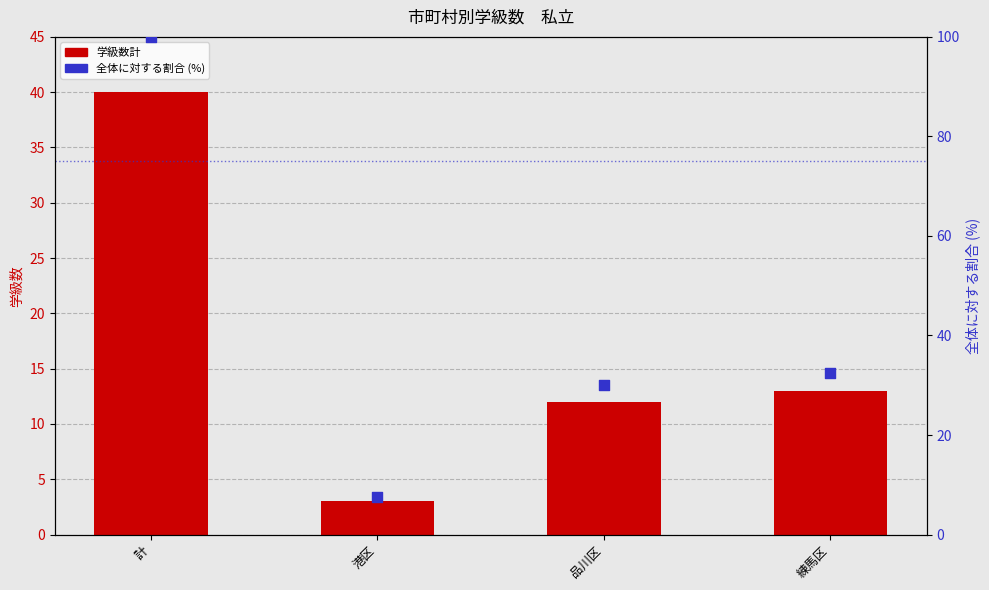

At how many categories does at least one series exceed 23?

3